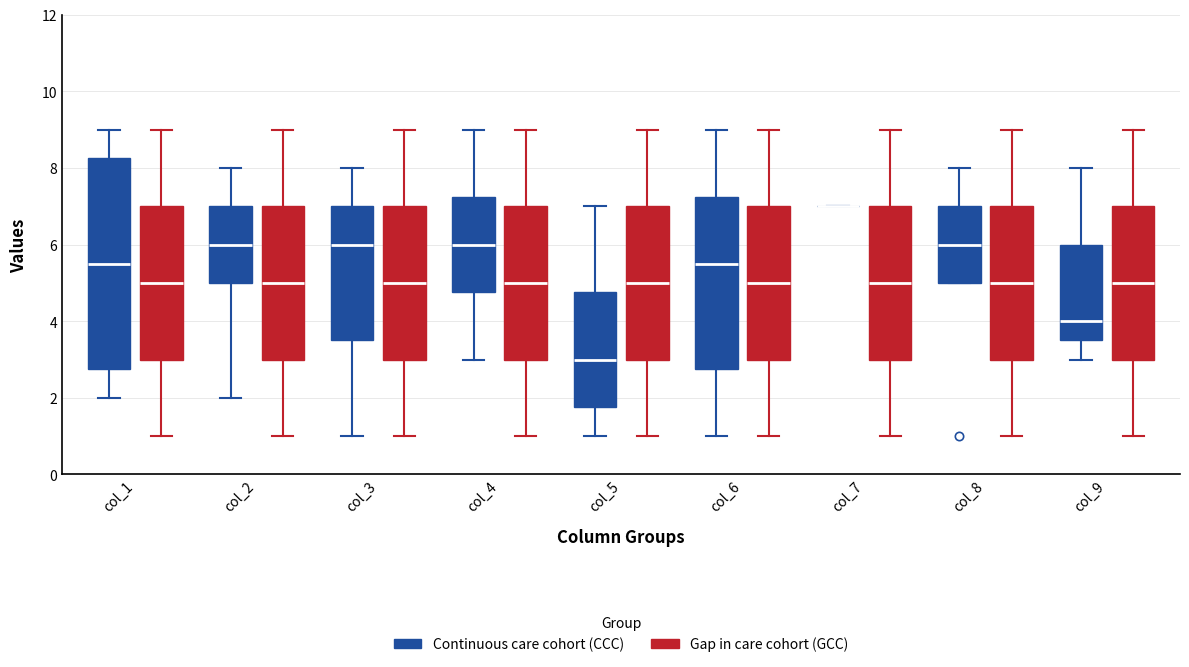

Comparing the boxes themselves (not the whiskers), which one is the tallest?

col_1 (Continuous care cohort (CCC))